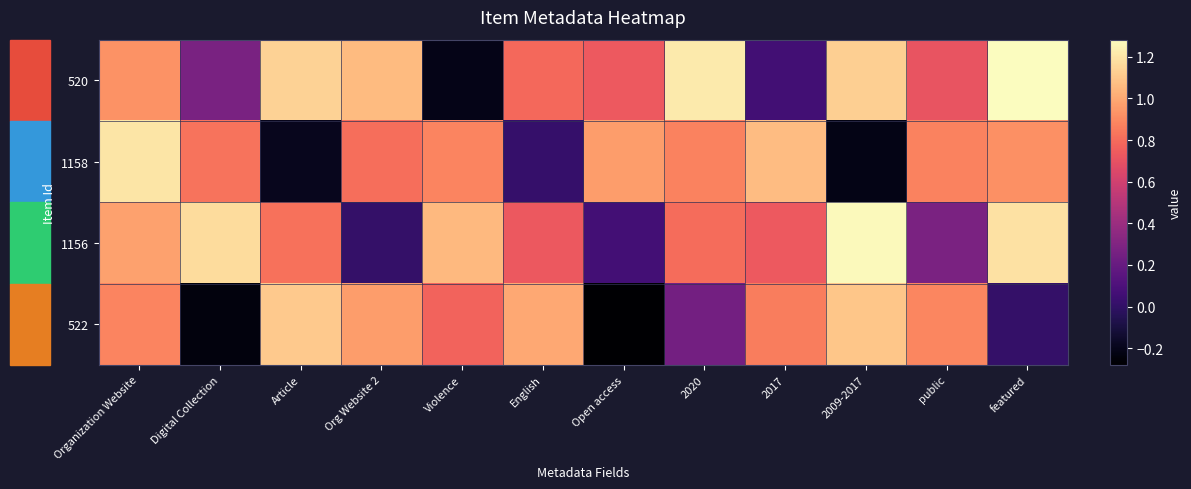

Which has a higher value, 2020 or 2017?

2020